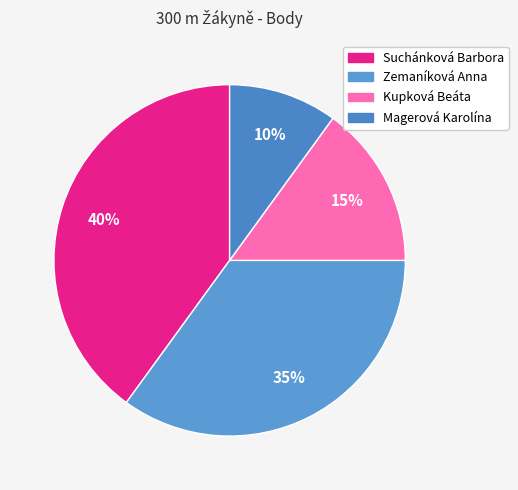

What is the ratio of the value at Suchánková Barbora to the value at Magerová Karolína?

4.0